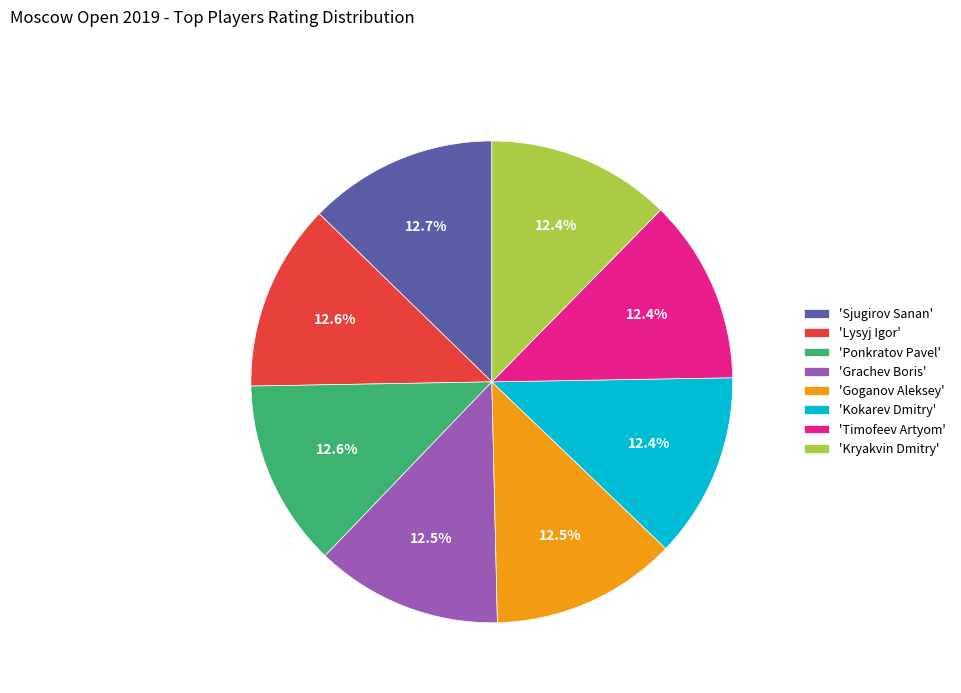

What portion of the pie excludes 'Goganov Aleksey'?

87.5%